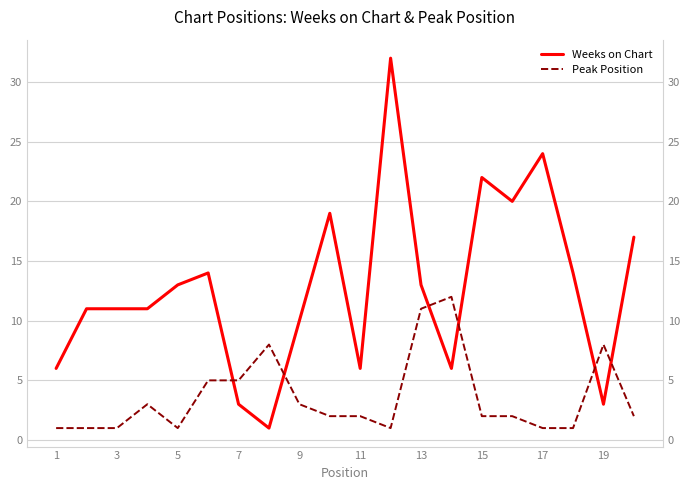

How many interior local valleys does the Peak Position series have?

2